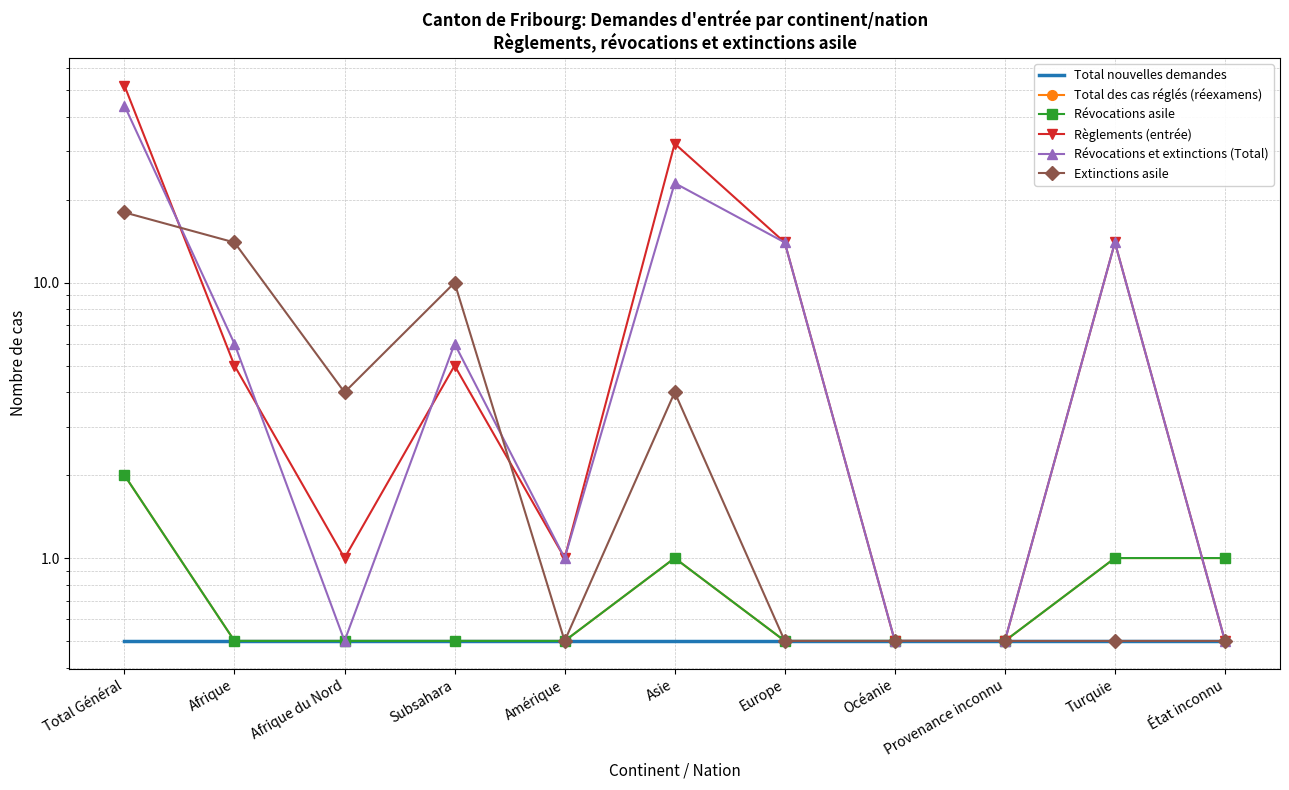

What is the highest value of the Extinctions asile series?

18.0